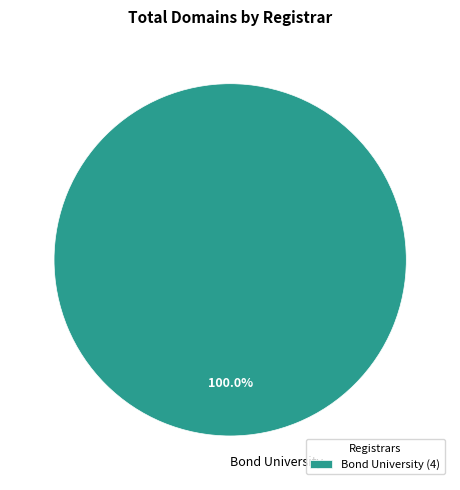

Is there any slice that represents more than half of the pie?

Yes